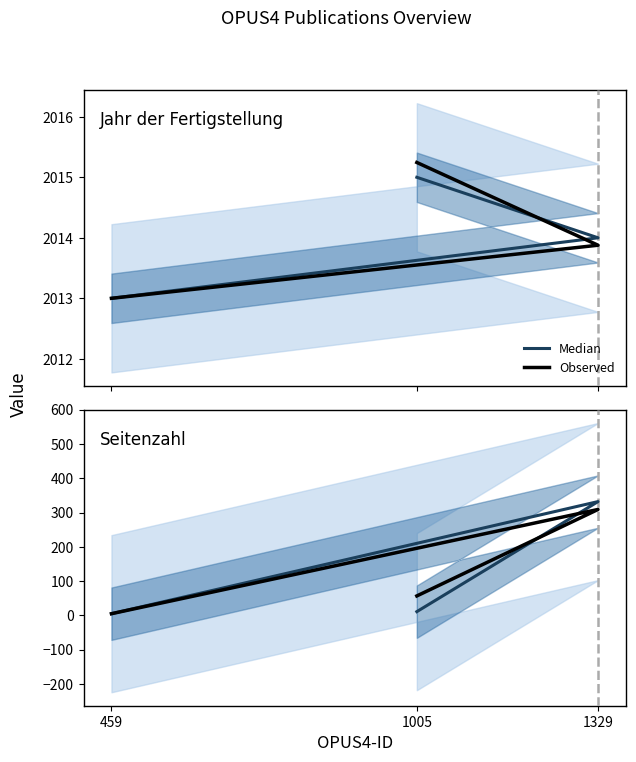

Where is Median nearest to the value 168?

1005